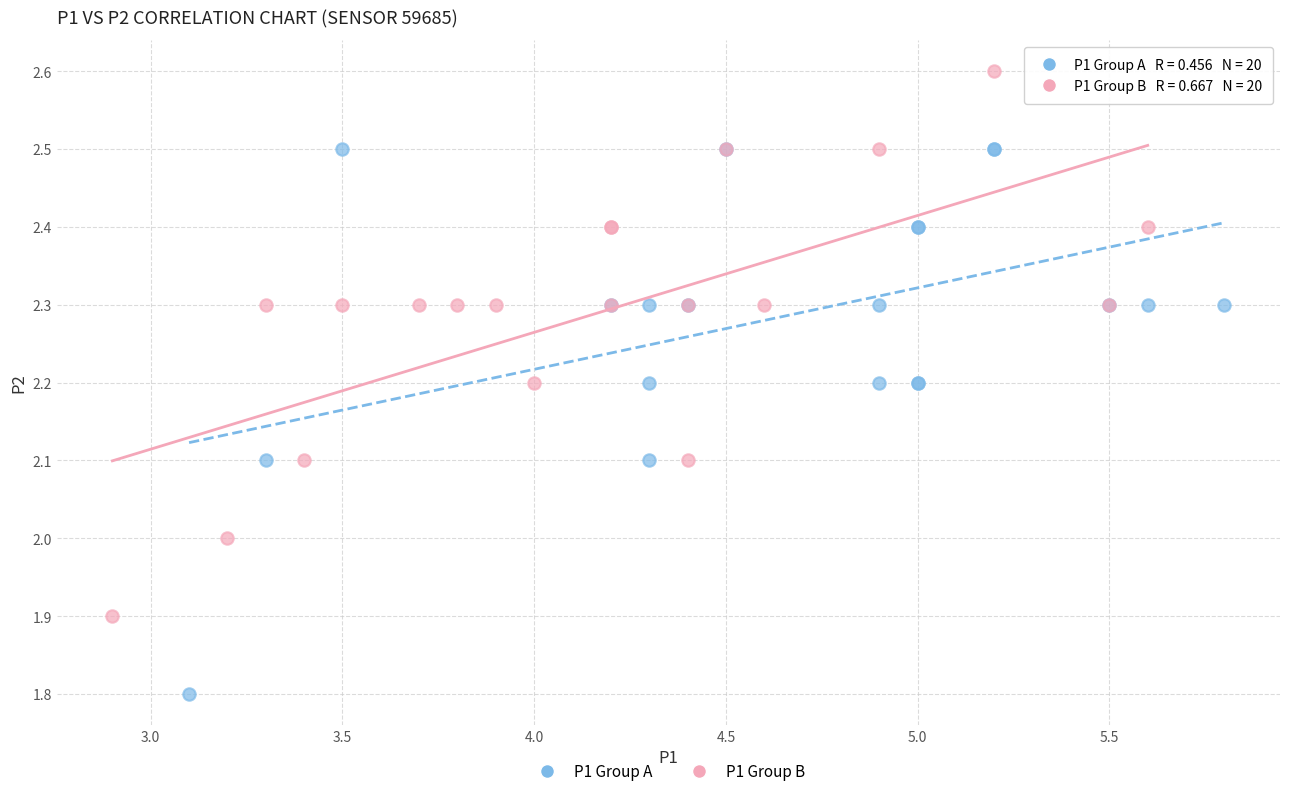

Which series reaches the maximum Y coordinate?

P1 Group B